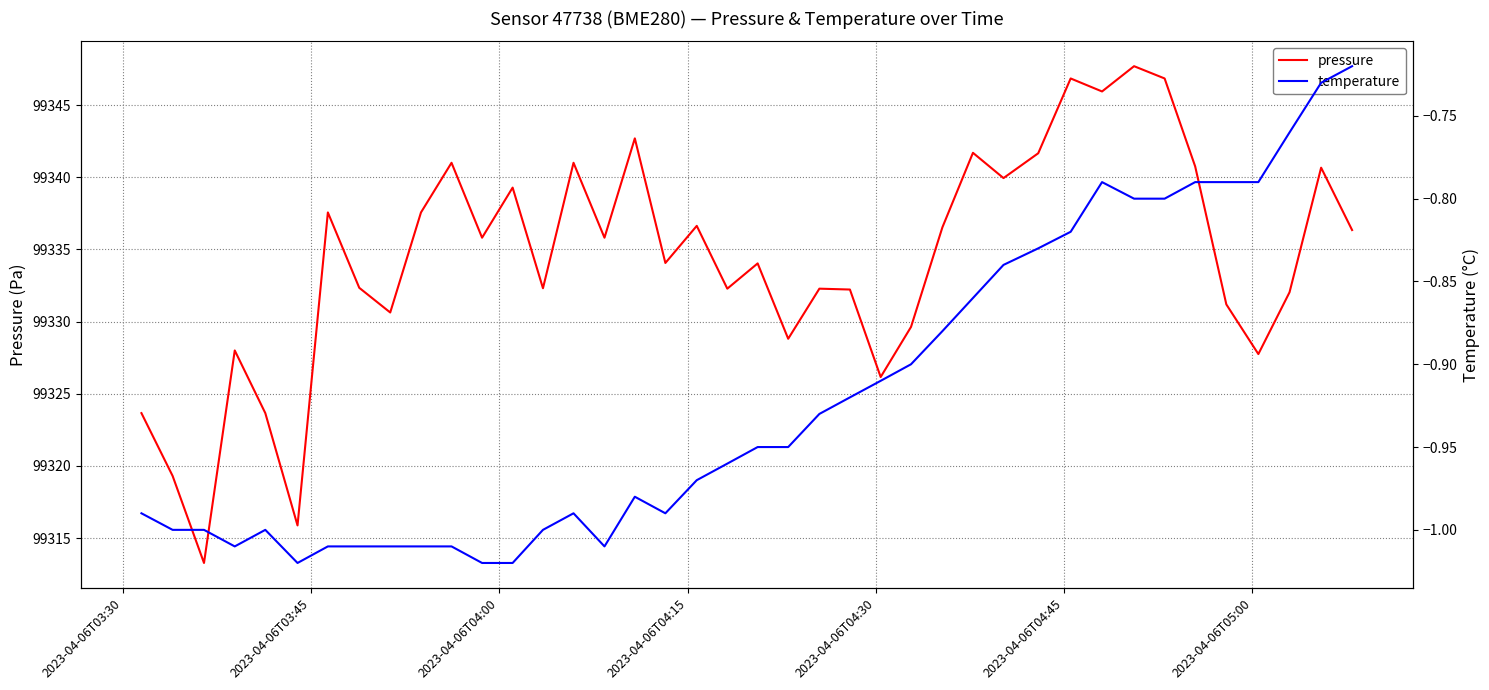

What is the minimum value for pressure?

99313.3